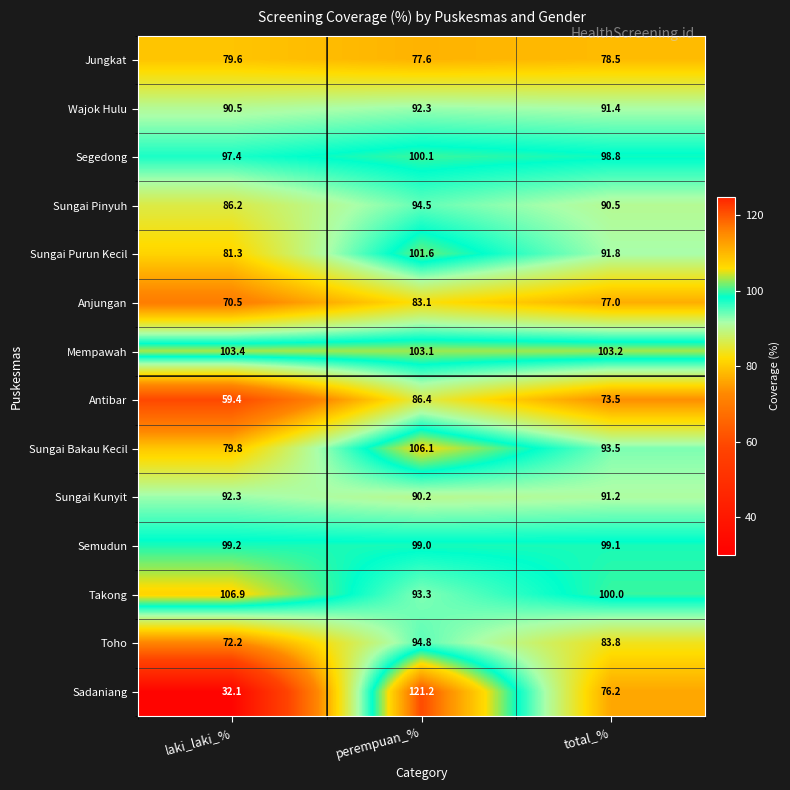

Where is Sungai Pinyuh nearest to the value 90?

total_%